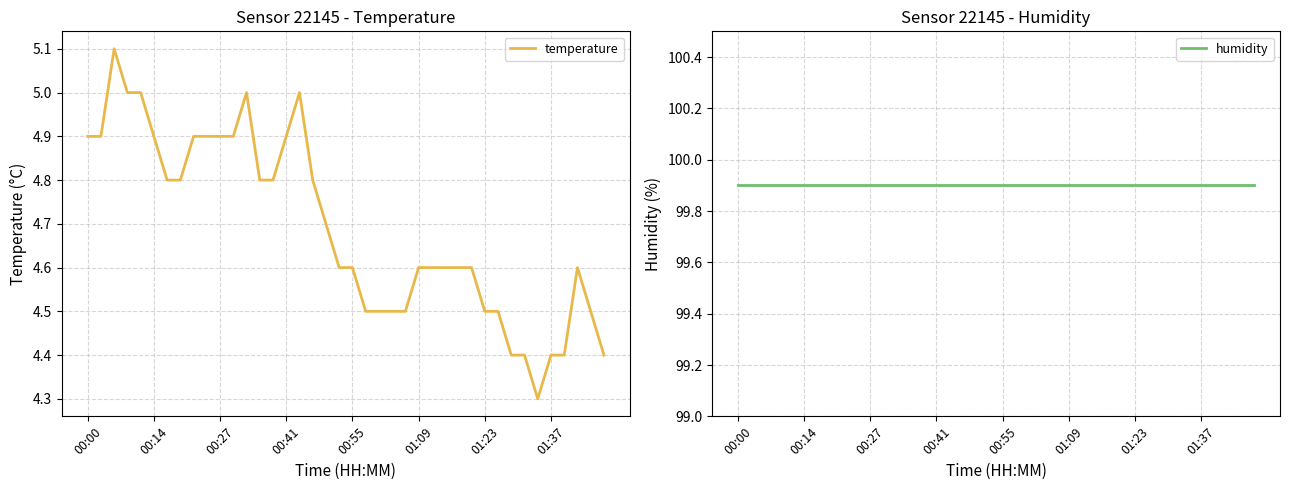

What is the maximum value for temperature?

5.1